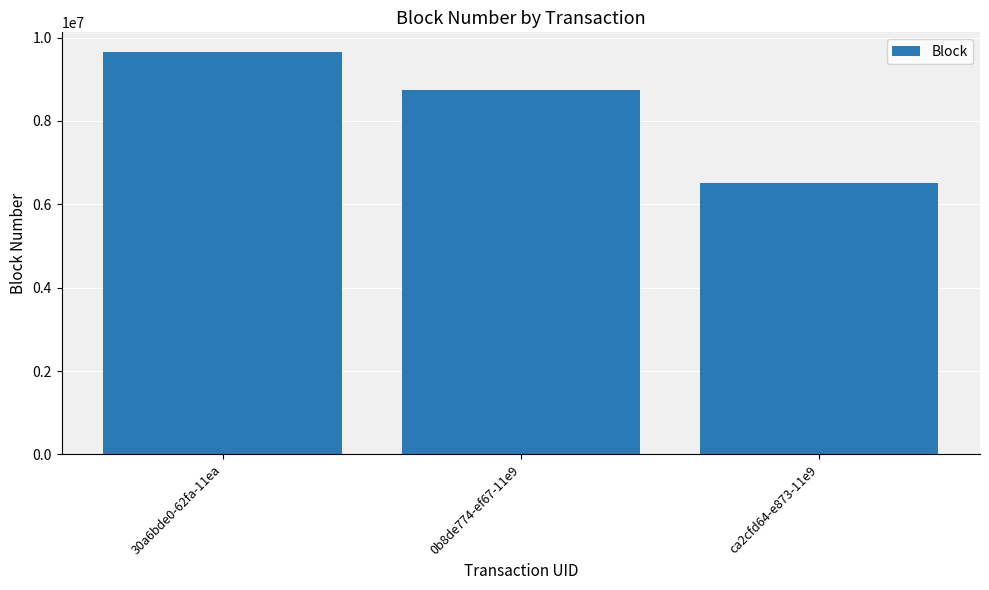

Reading right to left, what are all the values shown in this chart?

6511009	8747100	9645294